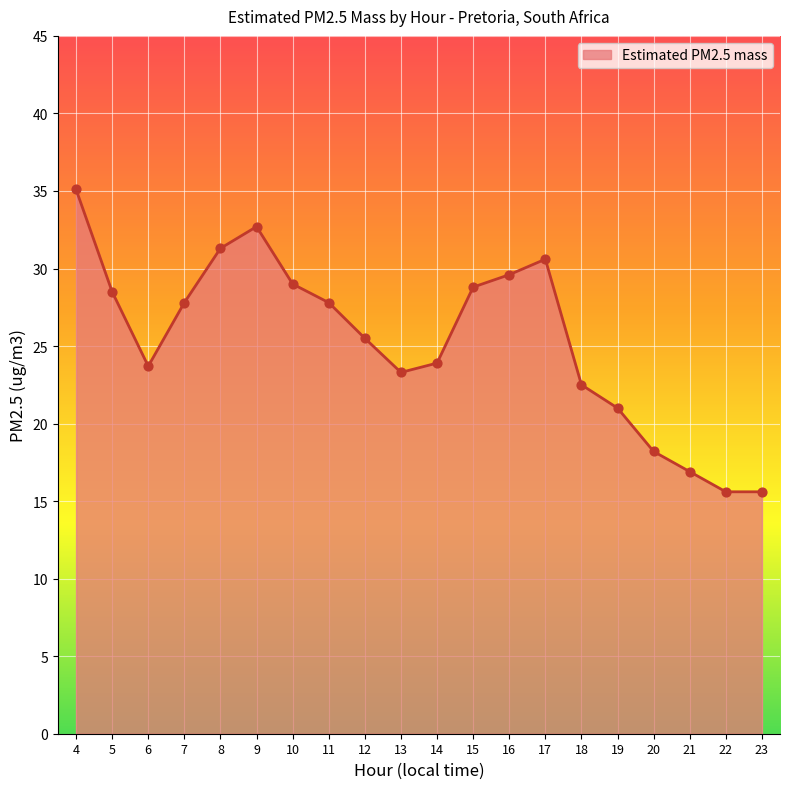

What is the change in value from 18 to 21?

-5.6